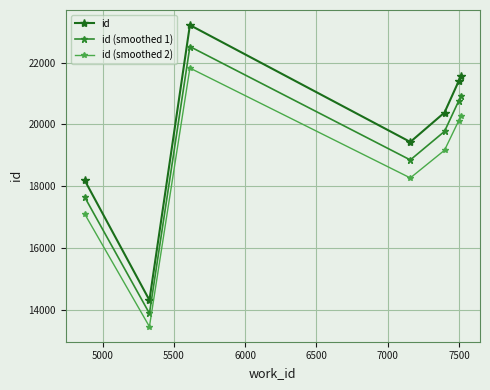

How many interior local valleys does the id series have?

2